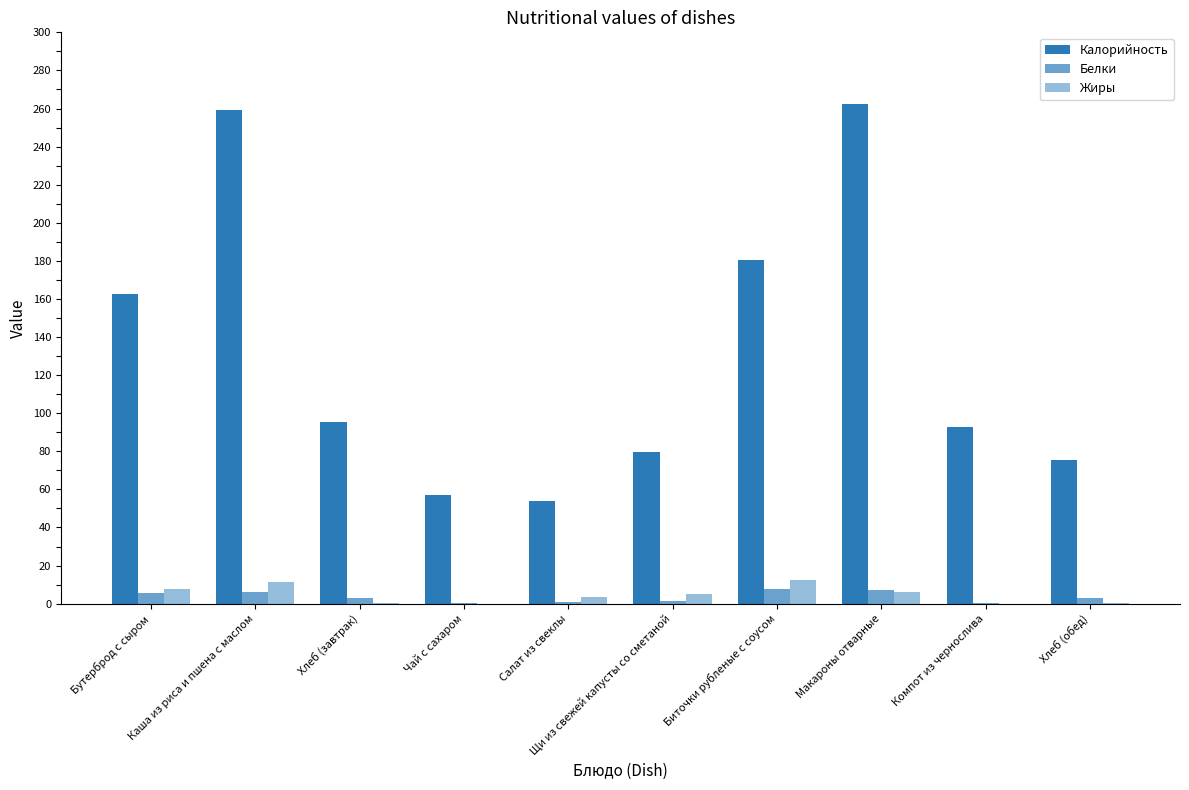

How many groups of bars are there?

10